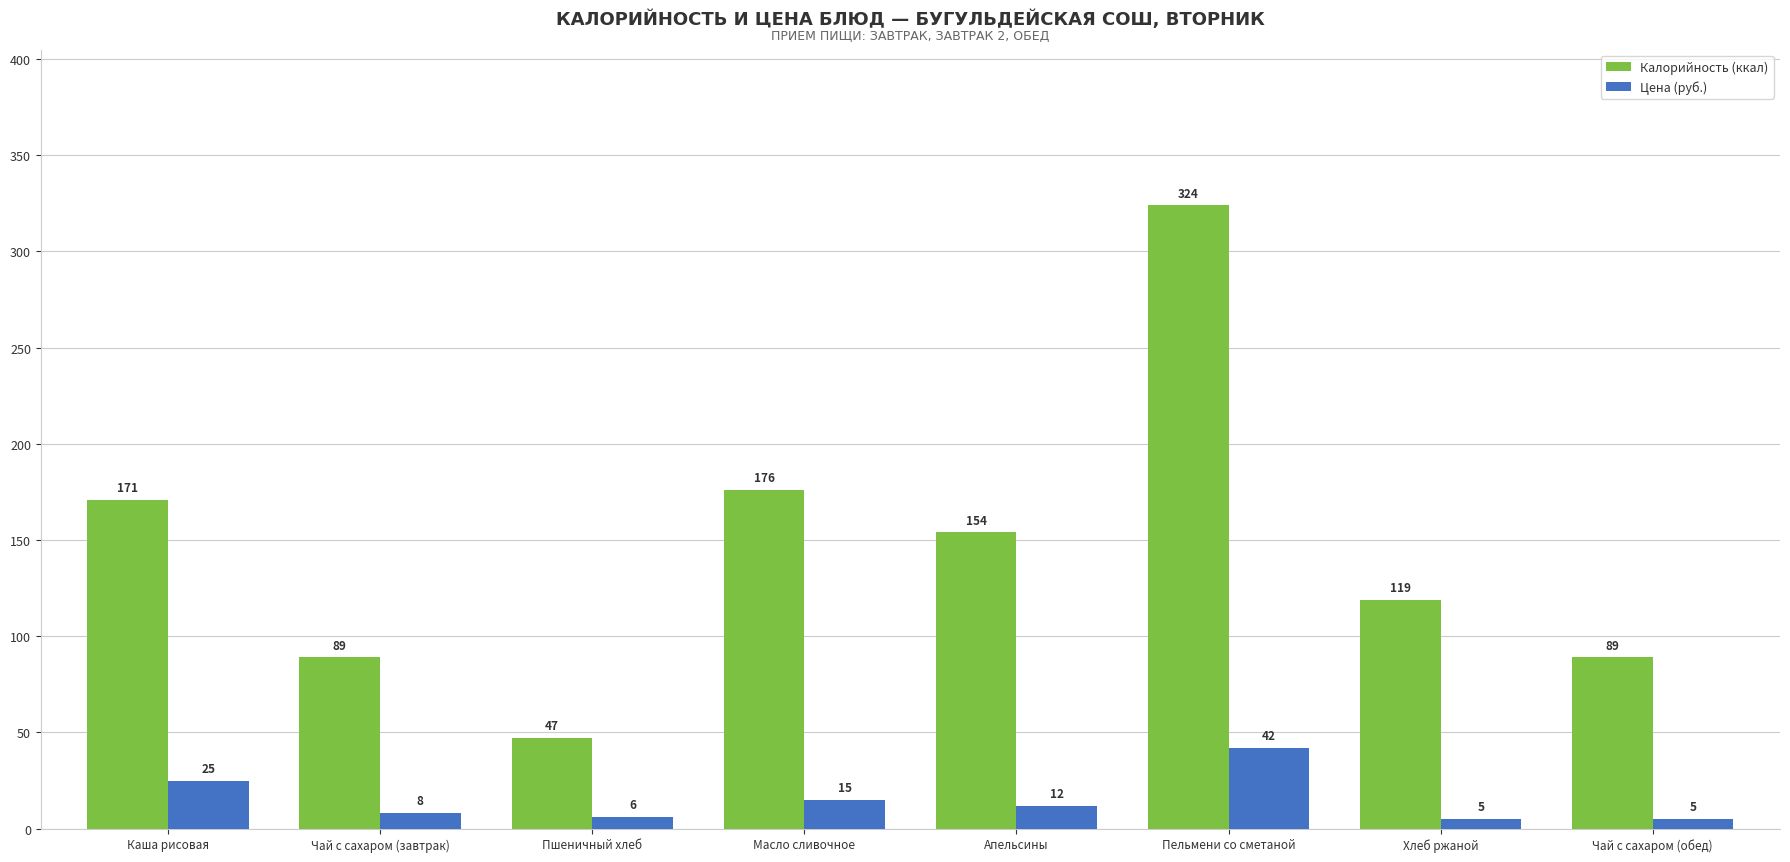

Rank the series by their maximum value, from lowest to highest.

Цена (руб.), Калорийность (ккал)